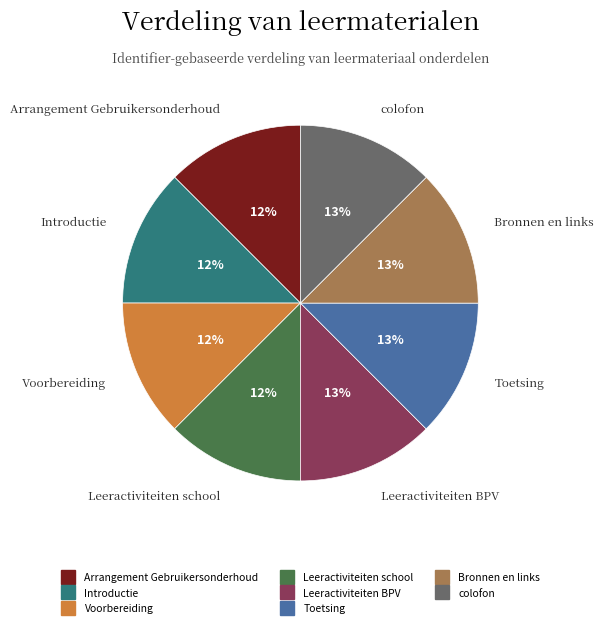

The Leeractiviteiten BPV slice represents 13% of the pie. True or false?

True